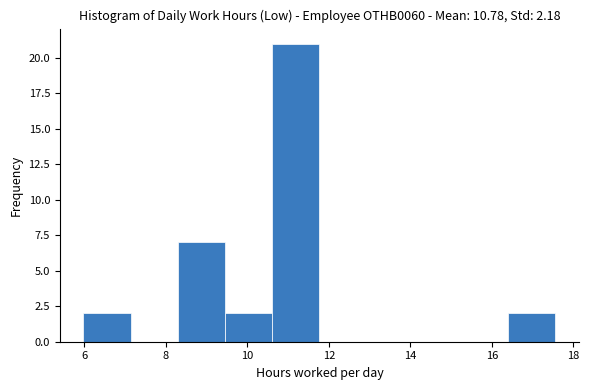

Reading left to right, transcribe this chart: for each bar, give the range it covers on the x-axis and its height. Neither the bar edges nor the heights are printed on the chart, so give them approximately, as read against the axes.

6.0 to 7.2: 2
7.2 to 8.2: 0
8.2 to 9.4: 7
9.4 to 10.6: 2
10.6 to 11.8: 21
11.8 to 13.0: 0
13.0 to 14.0: 0
14.0 to 15.2: 0
15.2 to 16.4: 0
16.4 to 17.6: 2